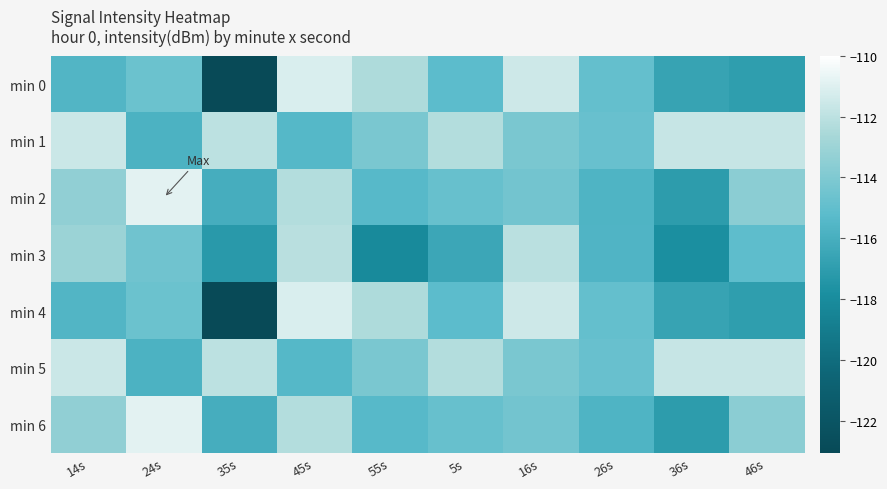

Reading left to right, list all the values displayed in this chart.

min 0: 14s=-115.6	24s=-114.7	35s=-123.1	45s=-111.2	55s=-112.4	5s=-115.2	16s=-111.5	26s=-114.9	36s=-116.6	46s=-116.9
min 1: 14s=-111.6	24s=-115.8	35s=-112.0	45s=-115.4	55s=-114.2	5s=-112.2	16s=-114.2	26s=-114.8	36s=-111.7	46s=-111.7
min 2: 14s=-113.4	24s=-110.9	35s=-116.0	45s=-112.2	55s=-115.4	5s=-114.8	16s=-114.4	26s=-115.7	36s=-117.0	46s=-113.6
min 3: 14s=-113.0	24s=-114.5	35s=-117.2	45s=-112.1	55s=-118.1	5s=-116.5	16s=-112.1	26s=-115.7	36s=-117.8	46s=-115.2
min 4: 14s=-115.6	24s=-114.7	35s=-123.1	45s=-111.2	55s=-112.4	5s=-115.2	16s=-111.5	26s=-114.9	36s=-116.6	46s=-116.9
min 5: 14s=-111.6	24s=-115.8	35s=-112.0	45s=-115.4	55s=-114.2	5s=-112.2	16s=-114.2	26s=-114.8	36s=-111.7	46s=-111.7
min 6: 14s=-113.4	24s=-110.9	35s=-116.0	45s=-112.2	55s=-115.4	5s=-114.8	16s=-114.4	26s=-115.7	36s=-117.0	46s=-113.6